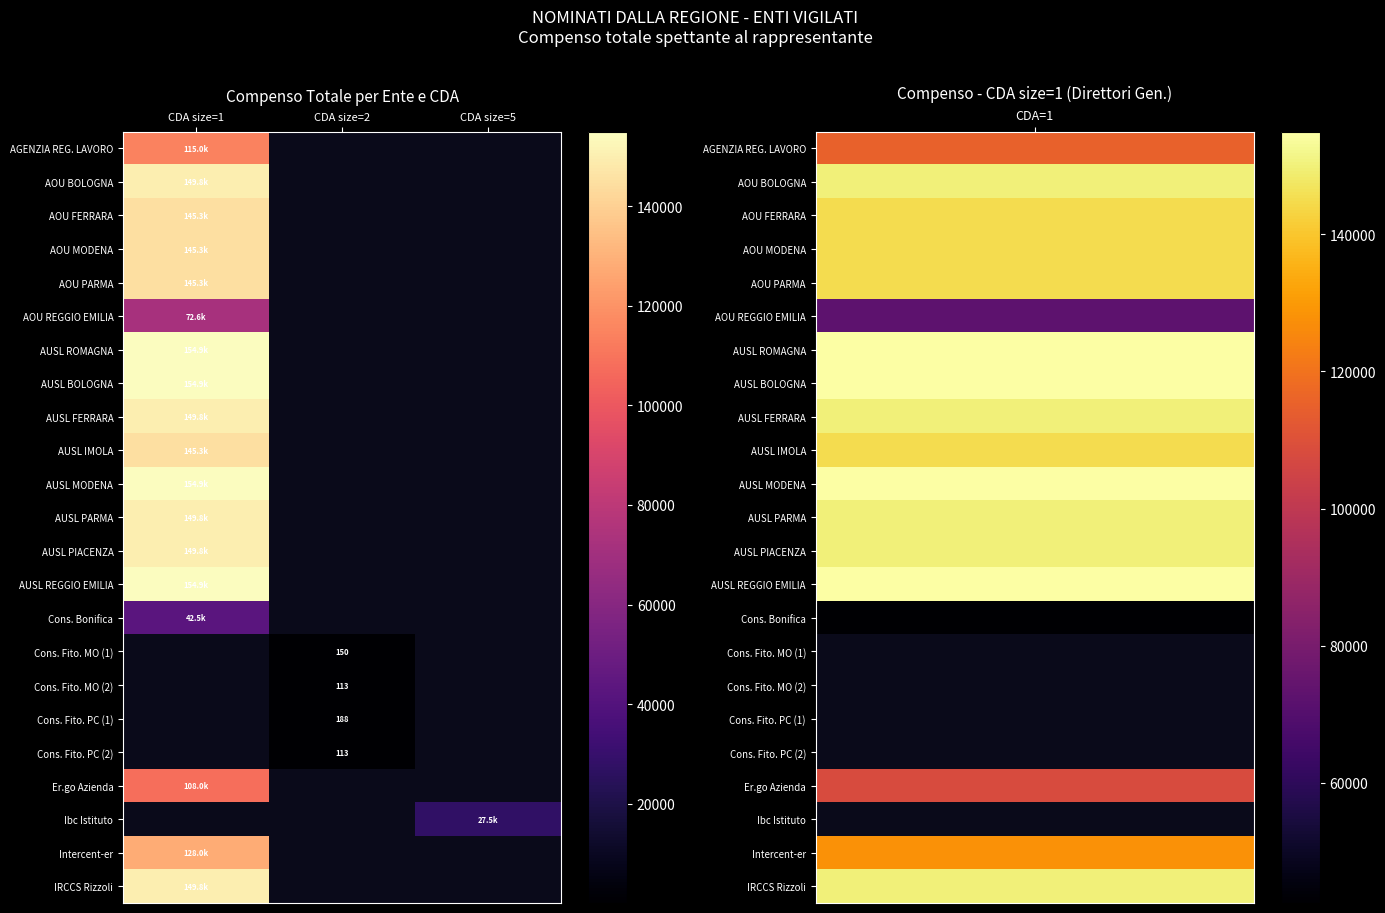

Which category has the highest value across all series?

CDA size=1